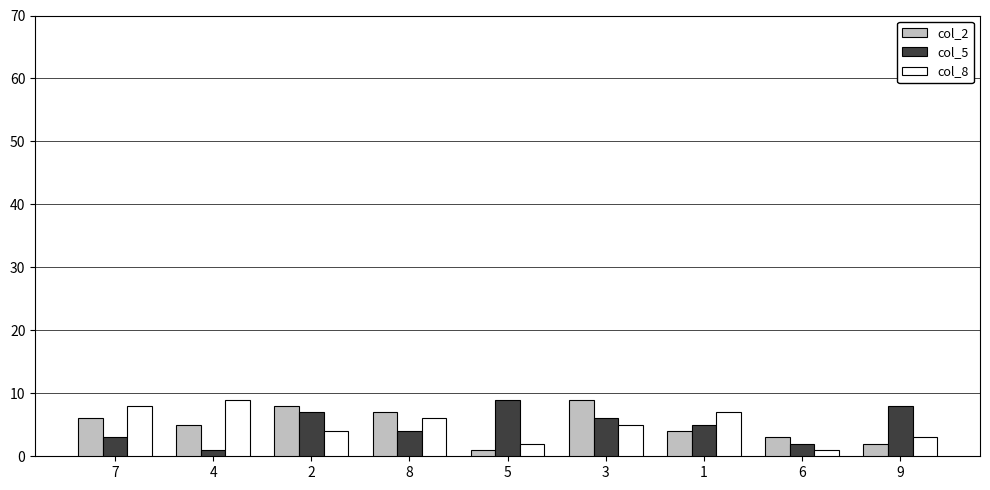

Is the value of col_5 at 6 greater than the value of col_2 at 2?

No